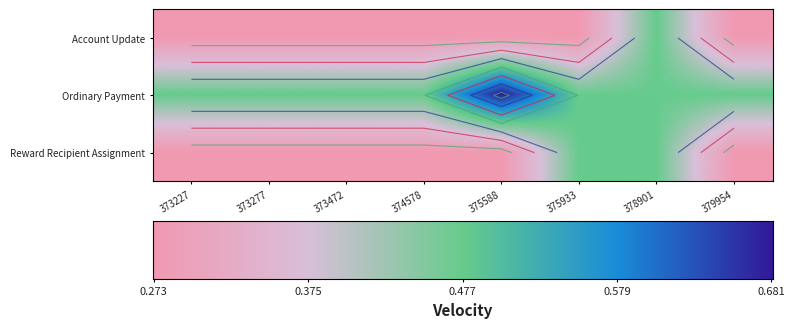

Read the Account Update value at 373472.

0.3